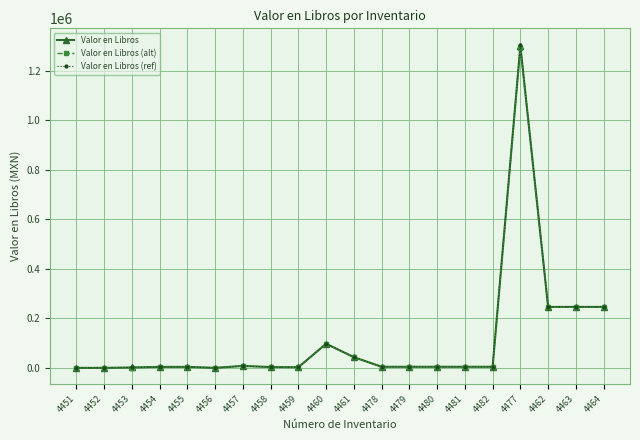

At which category is the sum across all series the highest?

4477